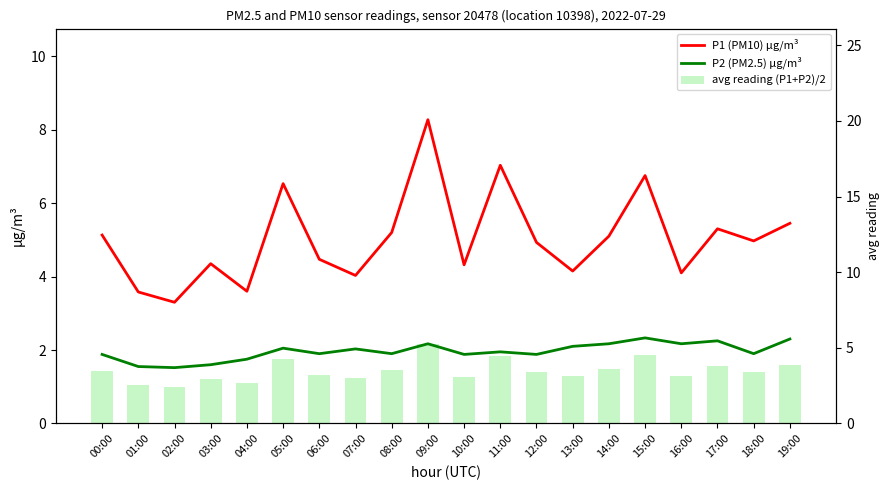

What is the sum of the P2 (PM2.5) µg/m³ values at 06:00 and 02:00?

3.4